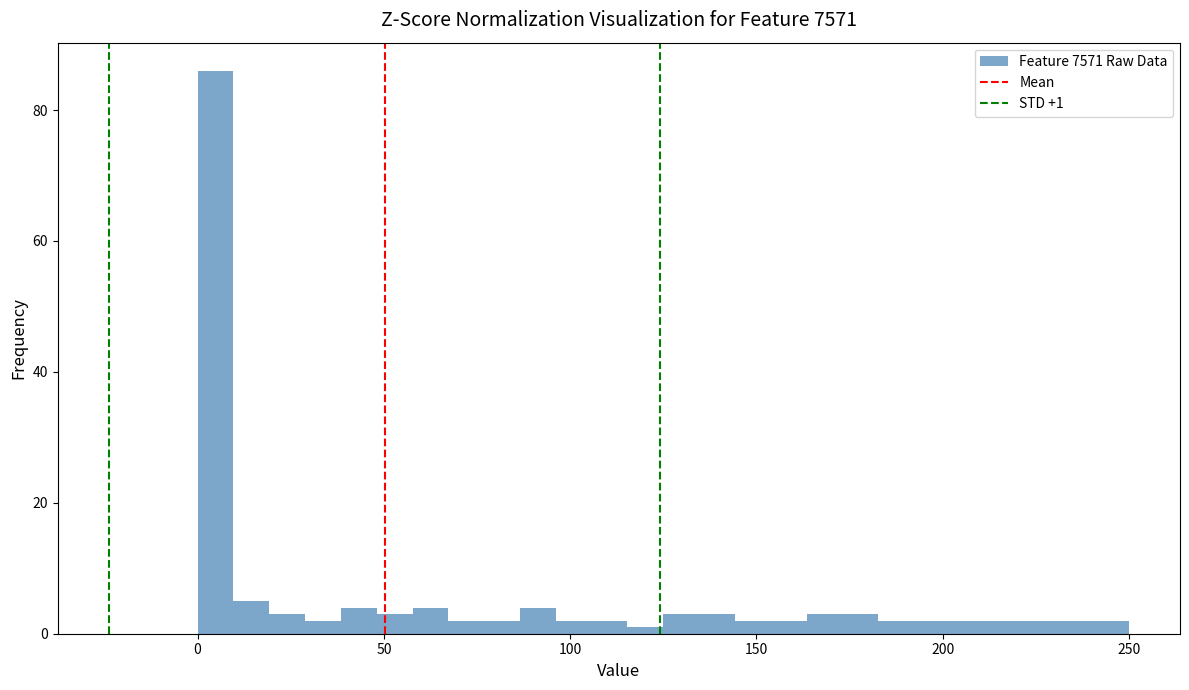

Around what value on the x-axis is the tallest bar? Give the approximate position of its centre, as read against the axis.

5